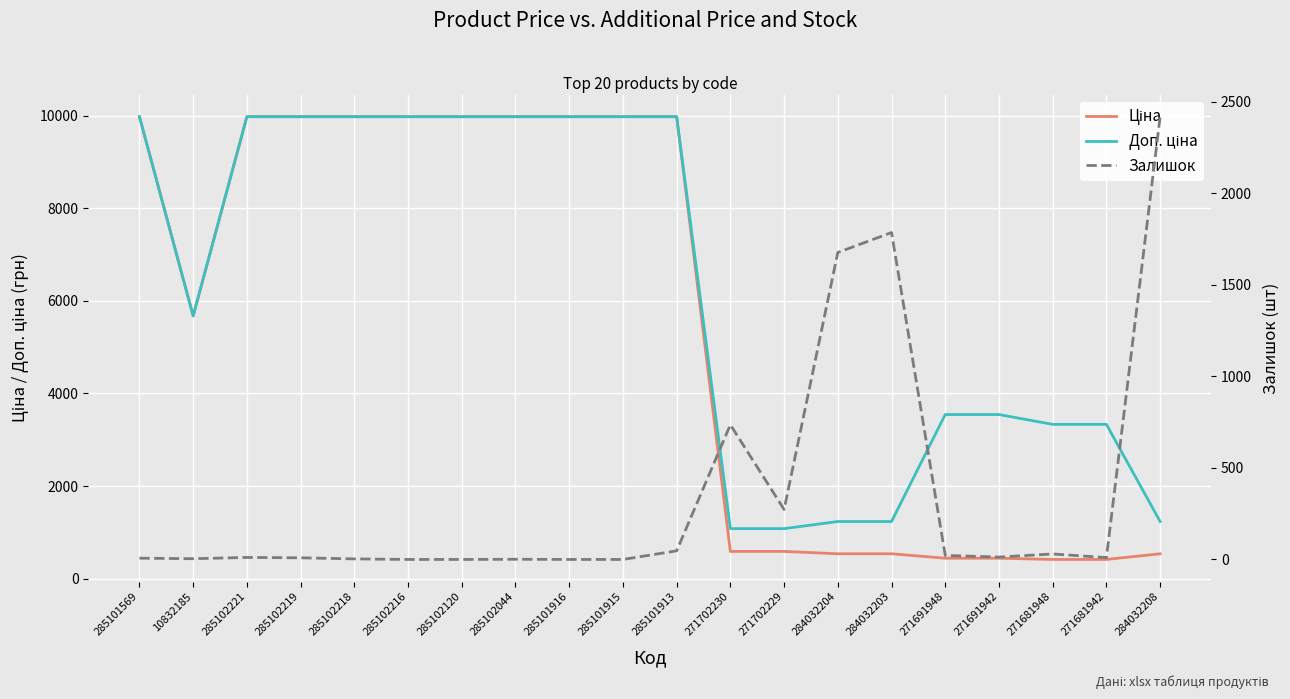

What is the lowest value of the Ціна series?

416.6